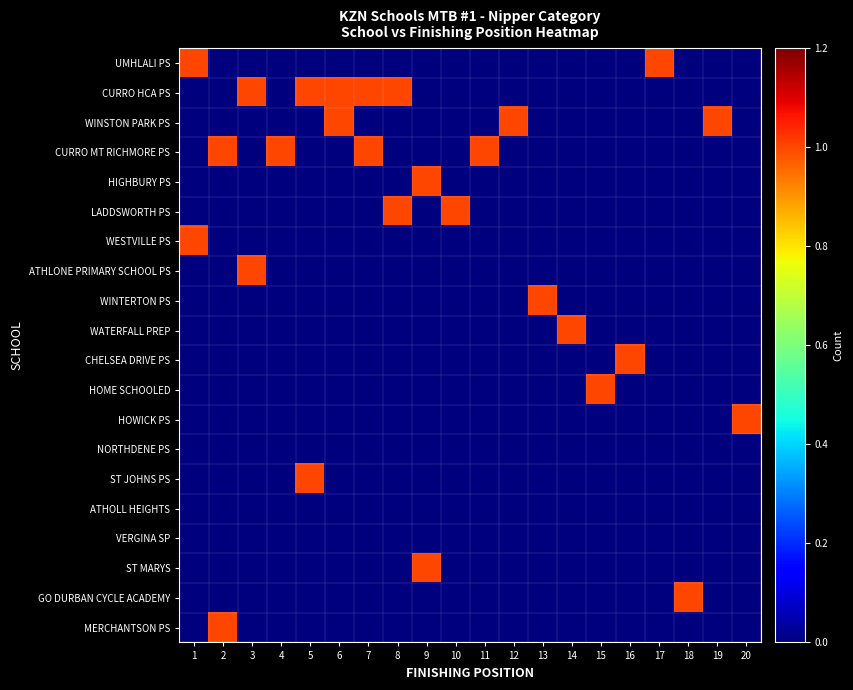

At how many categories does at least one series exceed 0?

20